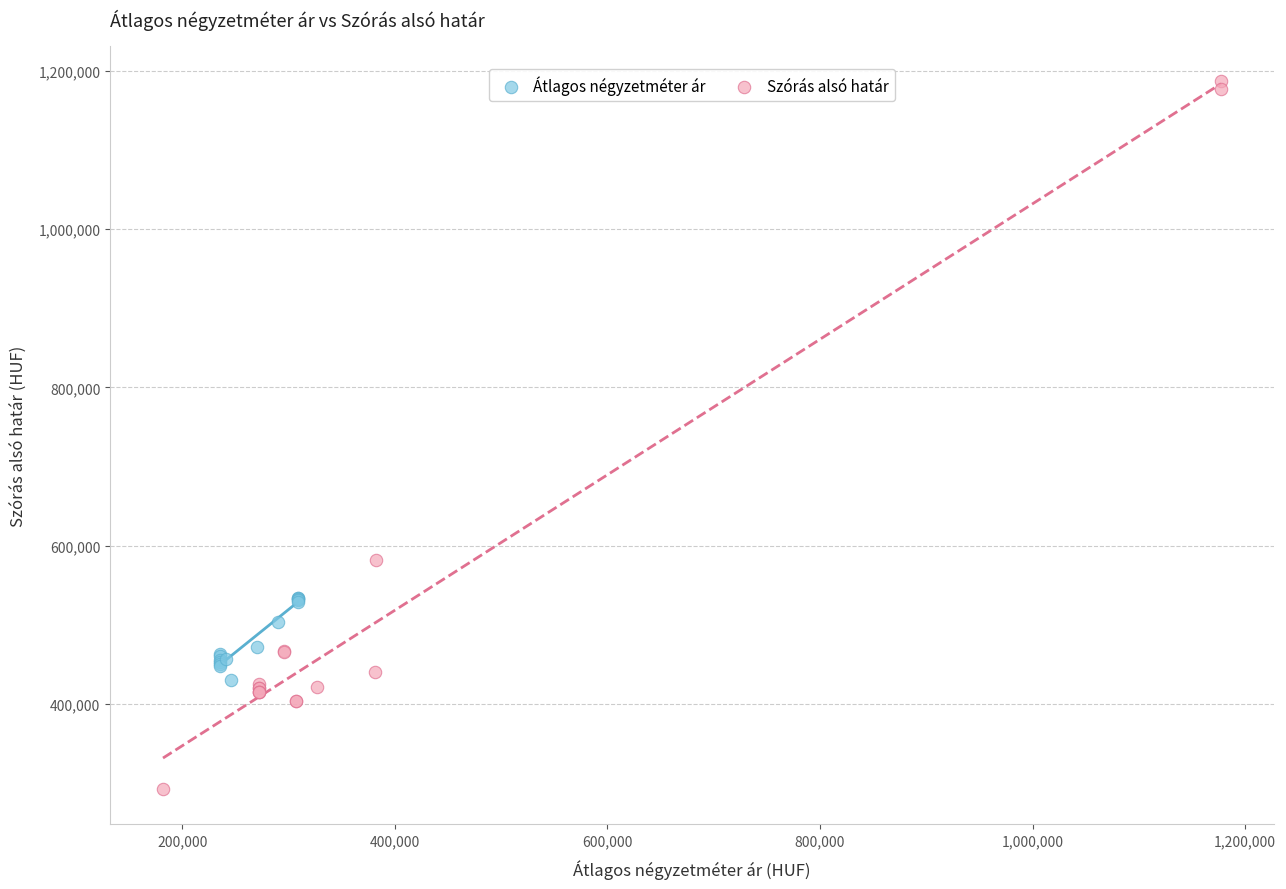

Which series has the widest spread of Y values?

Szórás alsó határ